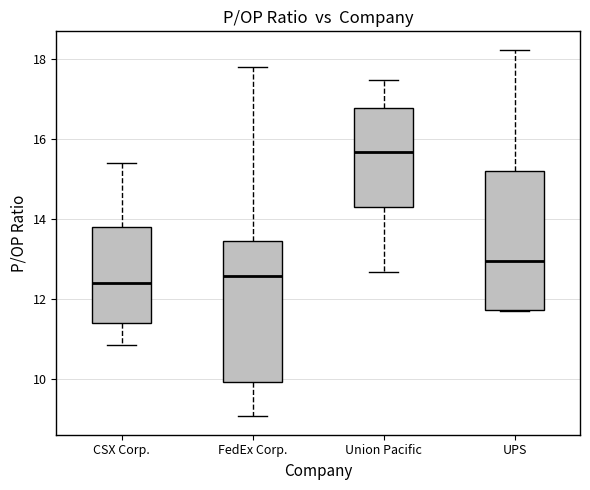

Reading left to right, transcribe this box plot: for each box, give where its median line is, the range the box spans, and where its two whiskers end, as read against the y-axis. The values are not printed on the chart, so give them approximately, as read against the axis.

CSX Corp.: median 12.4, box 11.4 to 13.8, whiskers 10.8 to 15.4
FedEx Corp.: median 12.6, box 10.0 to 13.4, whiskers 9.0 to 17.8
Union Pacific: median 15.6, box 14.2 to 16.8, whiskers 12.6 to 17.4
UPS: median 13.0, box 11.8 to 15.2, whiskers 11.8 to 18.2